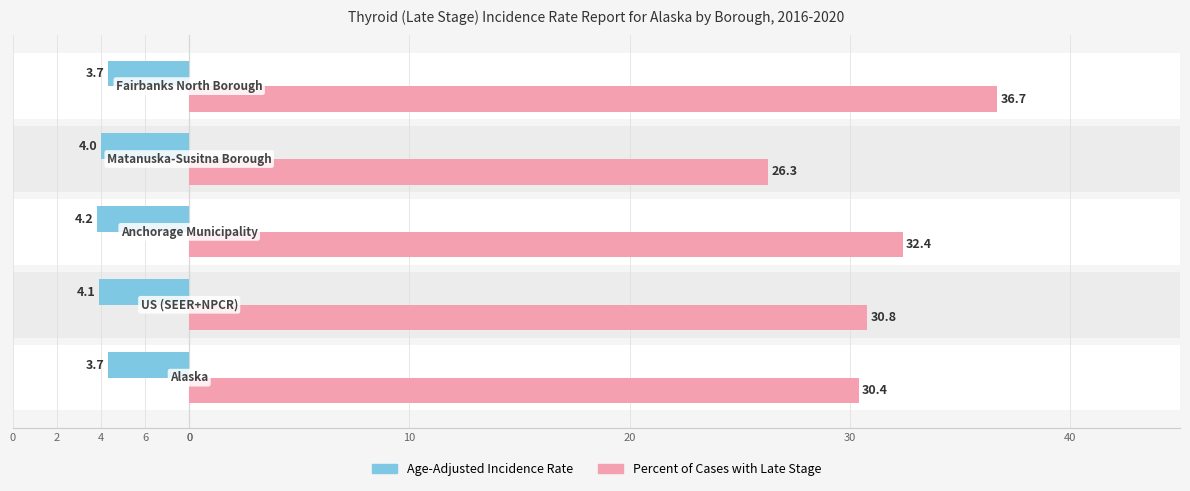

How many series are shown in this chart?

2